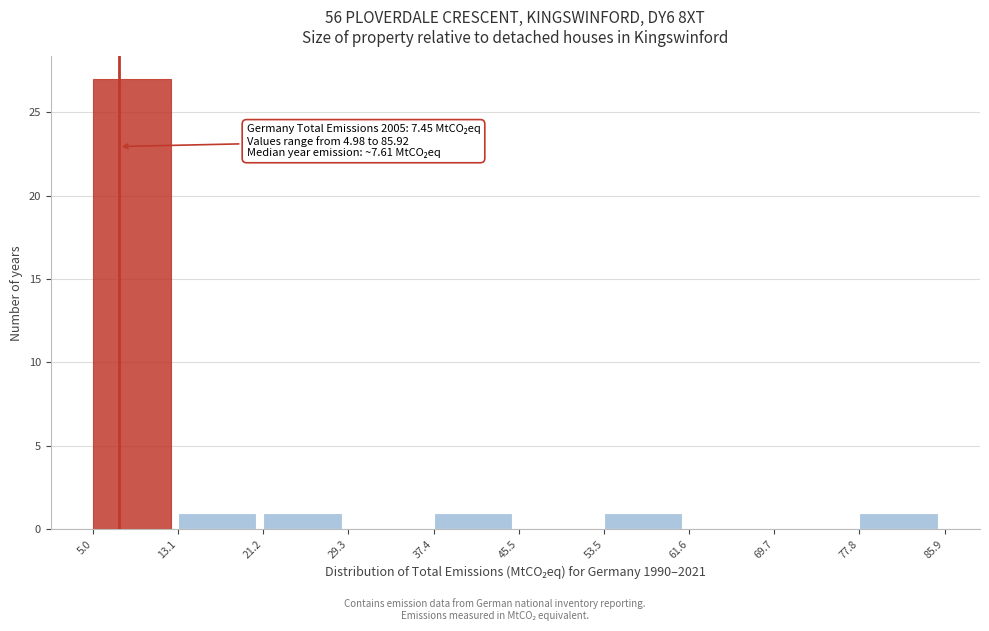

Which range on the x-axis has the tallest bar?

5.0 to 13.1